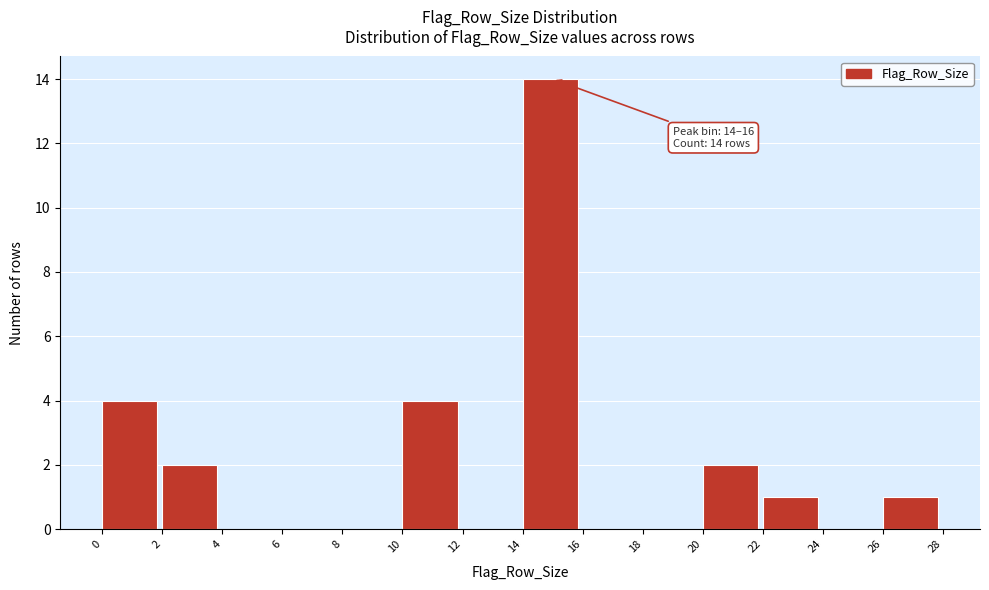

Which range on the x-axis has the tallest bar?

14 to 16